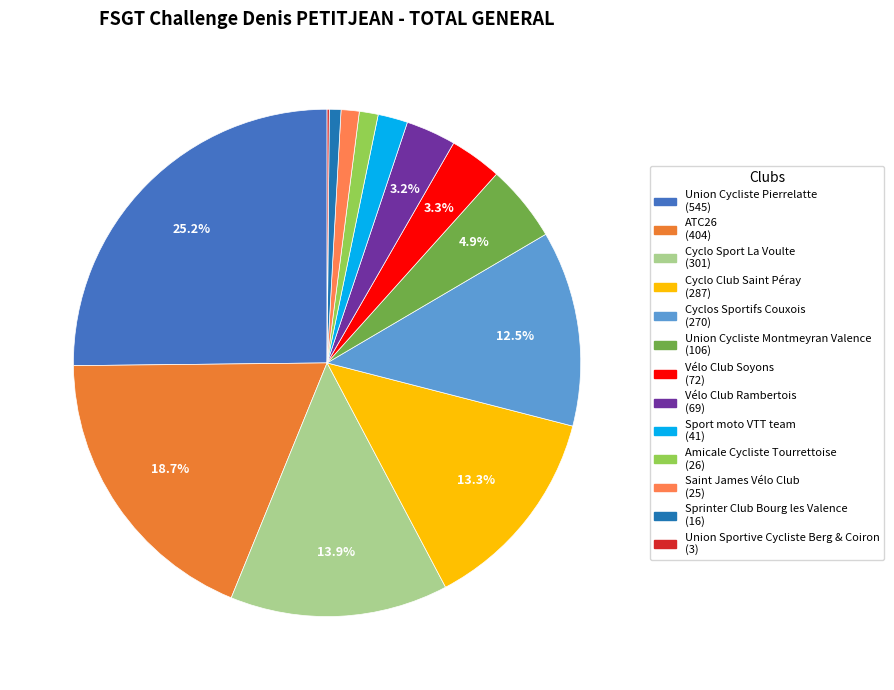

To the nearest percent, what is the difference between the Union Cycliste Pierrelatte and Union Cycliste Montmeyran Valence slice percentages?

20%